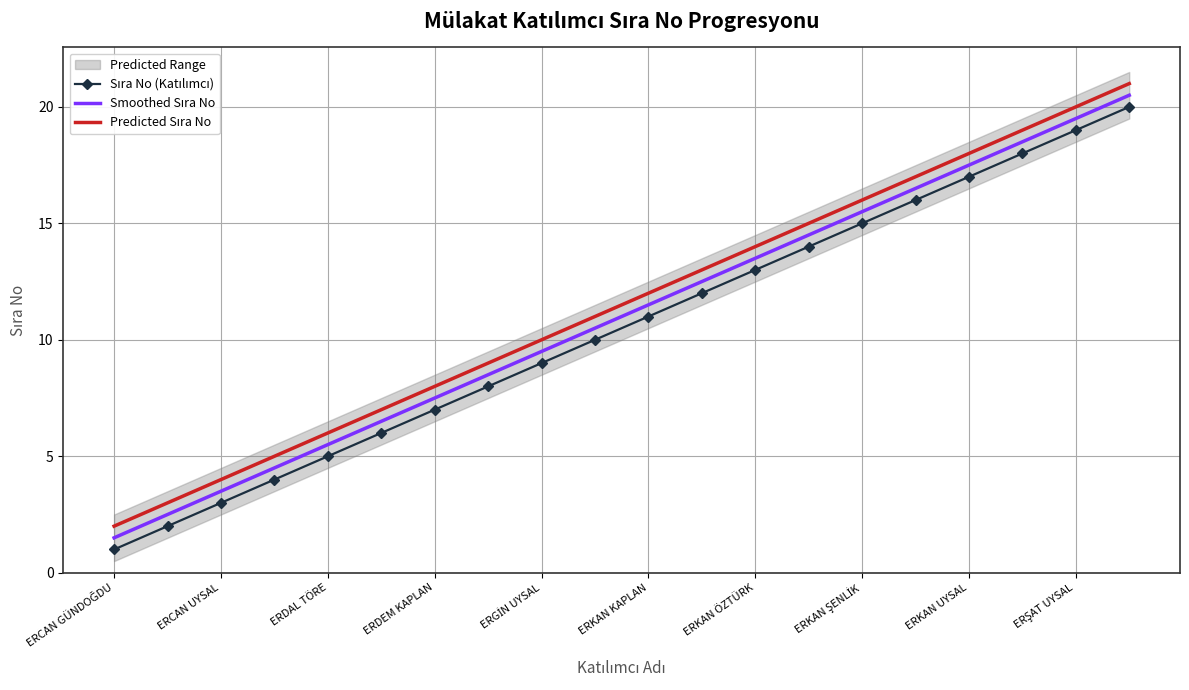

What is the difference between the highest and lowest values at 19?

1.0